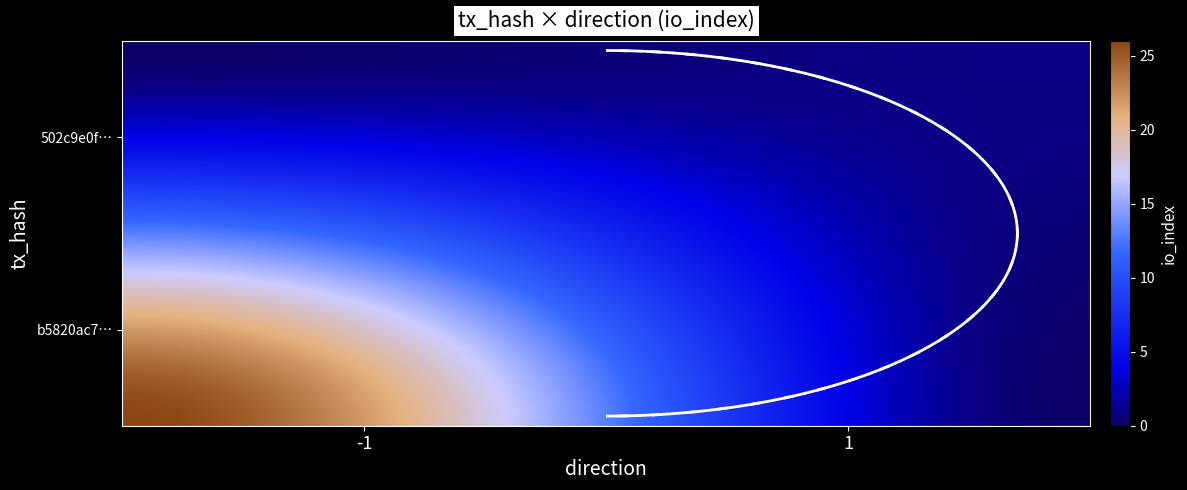

Which series has the largest total across all categories?

b5820ac7936195ab1fe41e254db777728f1c63c